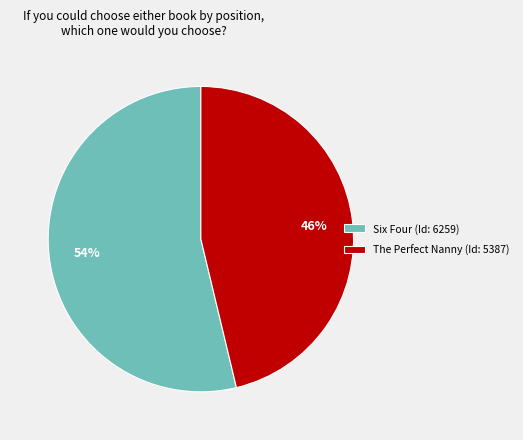

To the nearest percent, what percentage of the pie is Six Four?

54%